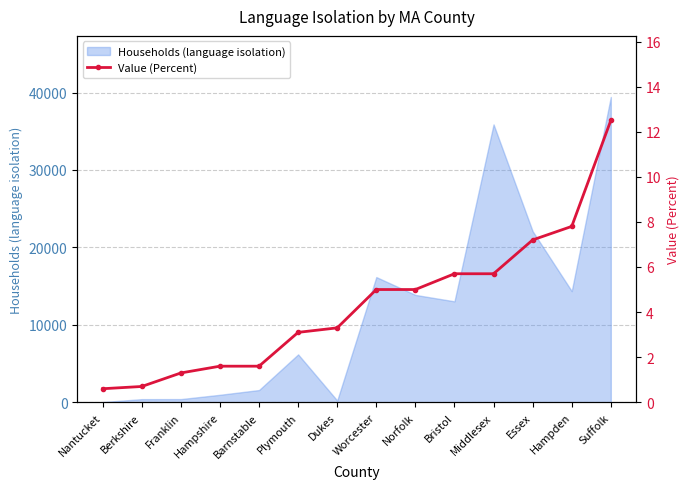

The value at Worcester is 5.0. True or false?

True